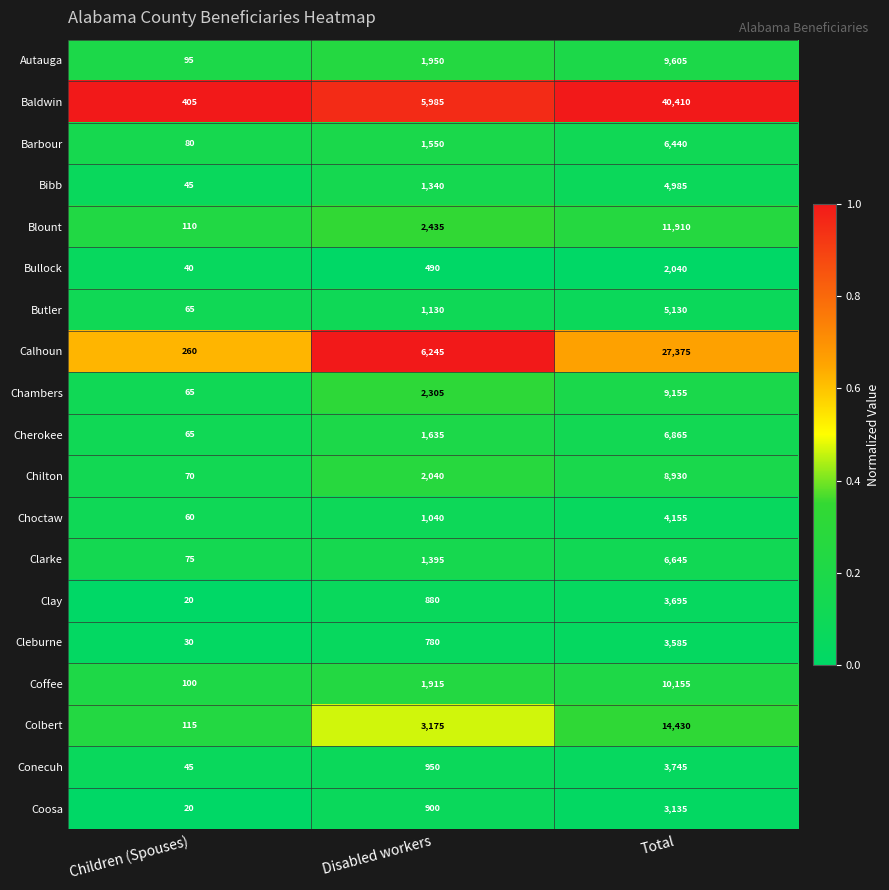

Which category has the lowest value in the Blount series?

Children (Spouses)